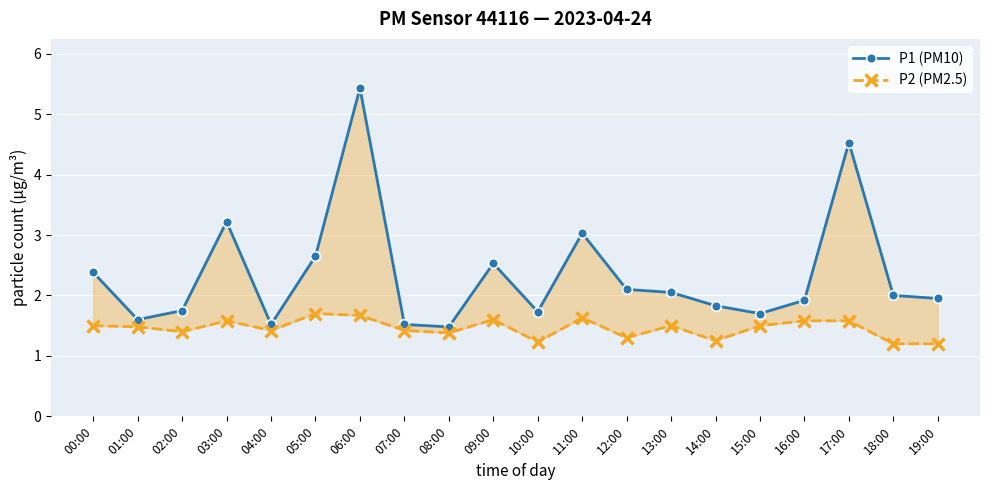

Is it true that P1 (PM10) equals 2.6 at 05:00?

True